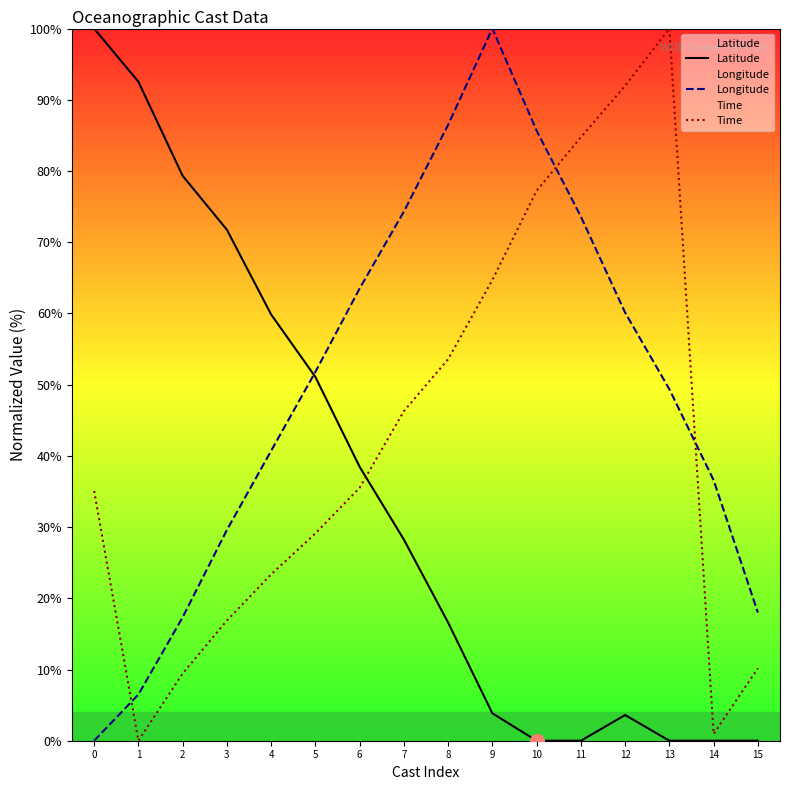

Which series has the largest total across all categories?

Longitude